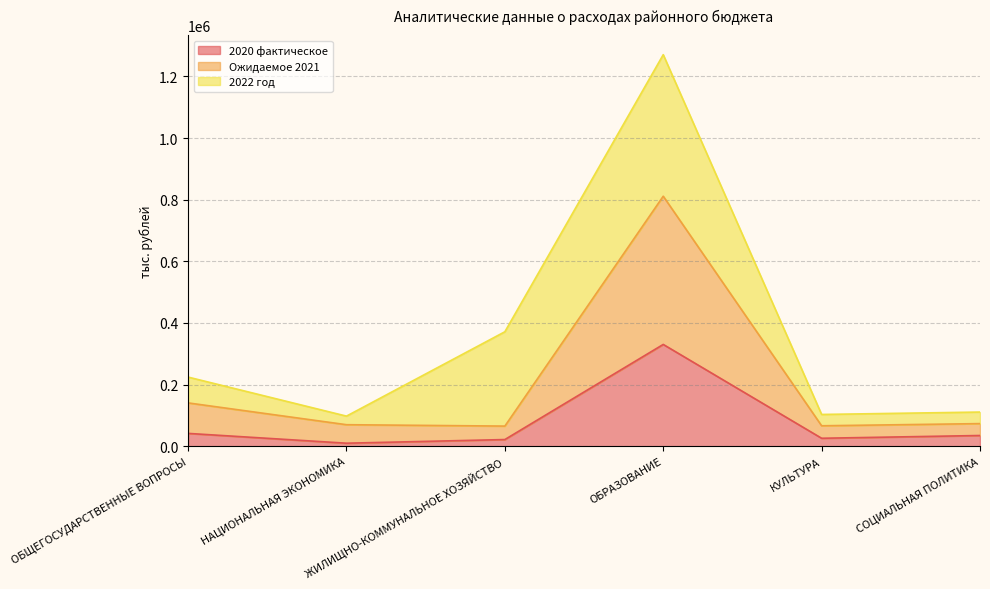

The 2020 фактическое series shows 330309.6 at ОБРАЗОВАНИЕ. True or false?

True